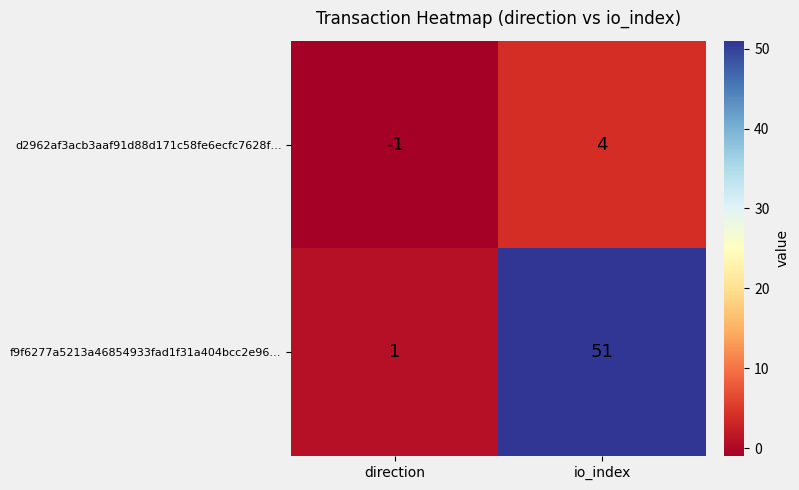

Is it true that d2962af3acb3aaf91d88d171c58fe6ecfc7628f… equals 0 at direction?

False